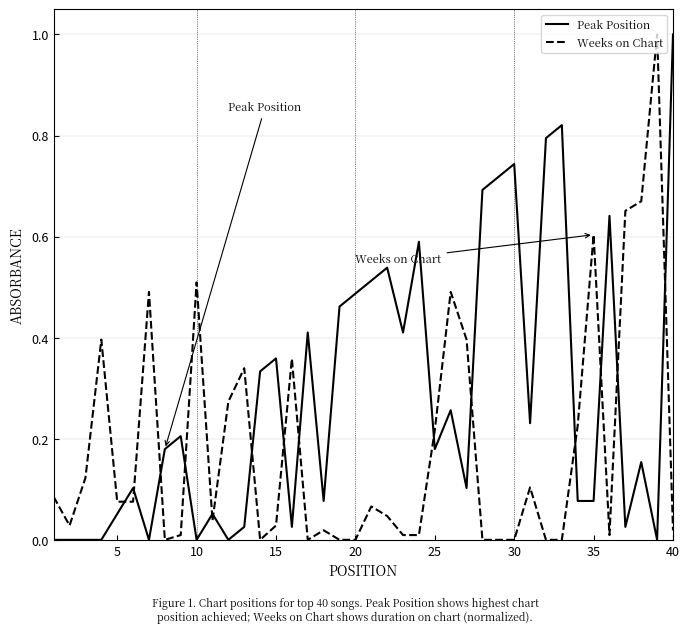

In Peak Position, how many points are higher than both neighbors (excluding endpoints)?

12